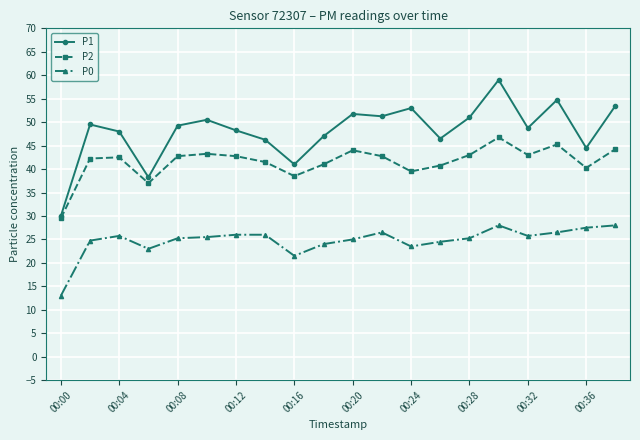

Which series has the largest total across all categories?

P1